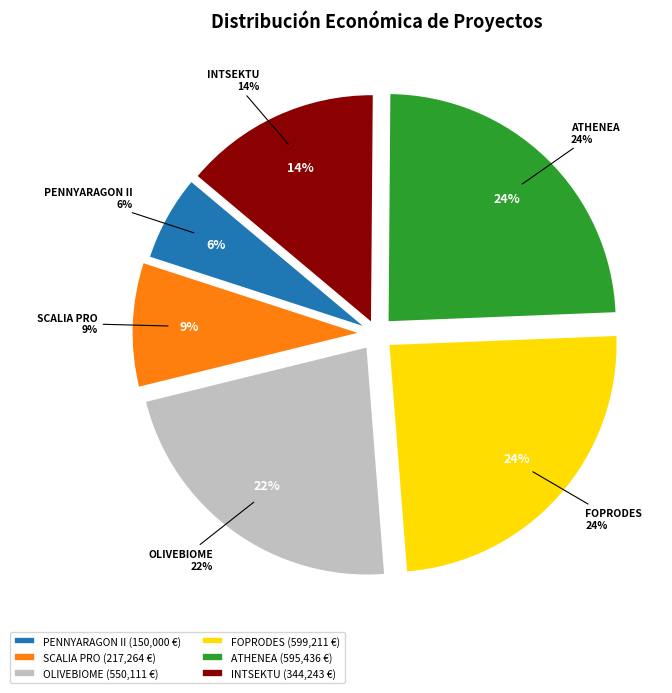

How many segments does this pie chart have?

6